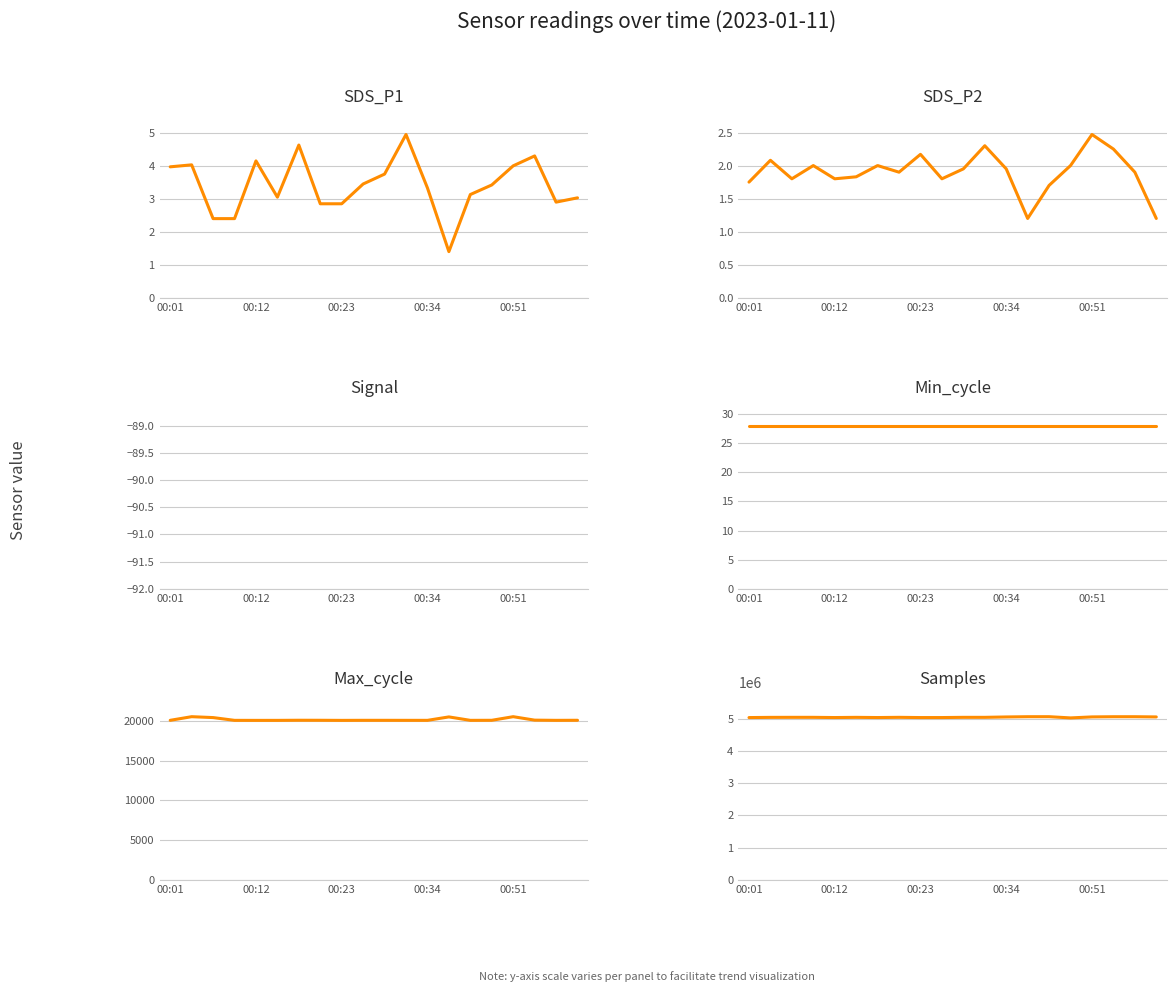

What position from the right is 18?

2